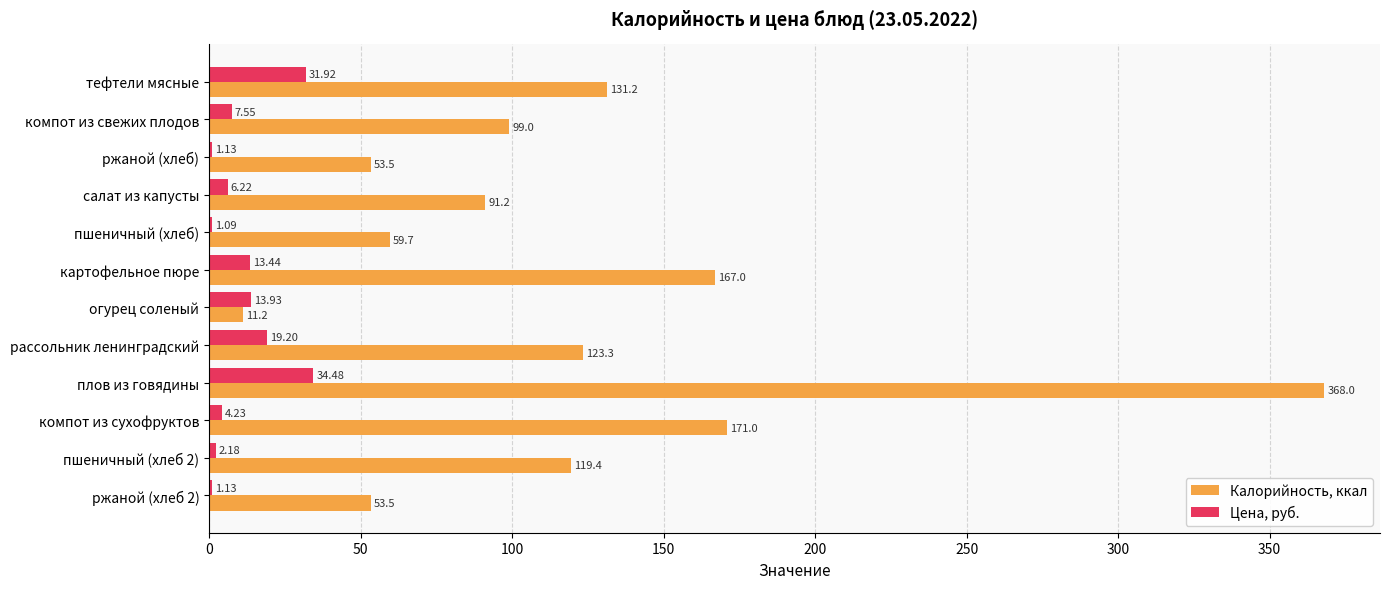

Which category has the highest value in the Калорийность, ккал series?

плов из говядины